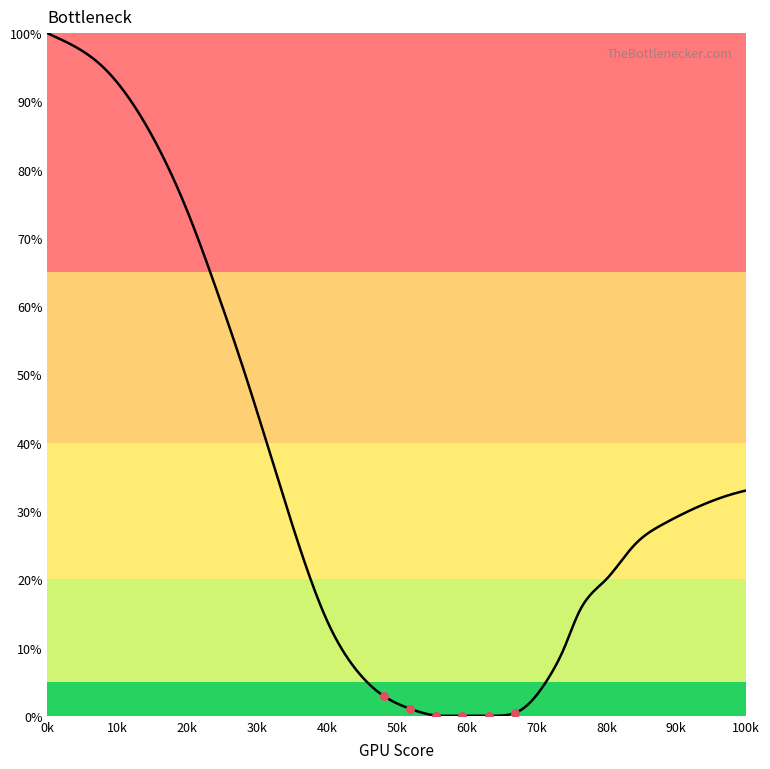

What is the maximum value shown in the chart?

100.0